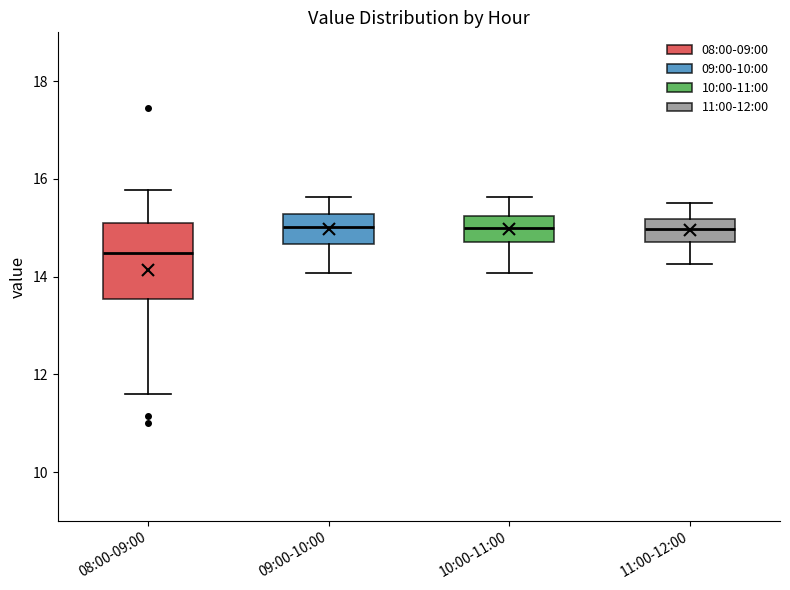

Reading left to right, read every box against the y-axis: the position of its median line, the range the box covers, and the ends of its whiskers. The values are not printed on the chart, so give them approximately, as read against the axis.

08:00-09:00: median 14.4, box 13.6 to 15.0, whiskers 11.6 to 15.8
09:00-10:00: median 15.0, box 14.6 to 15.2, whiskers 14.0 to 15.6
10:00-11:00: median 15.0, box 14.8 to 15.2, whiskers 14.0 to 15.6
11:00-12:00: median 15.0, box 14.8 to 15.2, whiskers 14.2 to 15.6